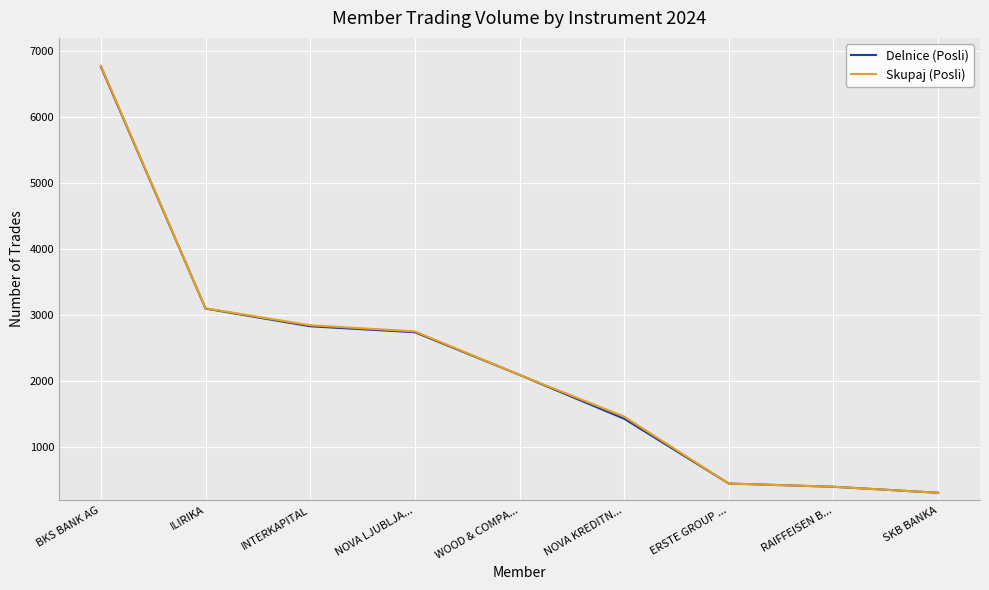

What is the total value across all series at RAIFFEISEN B...?

806